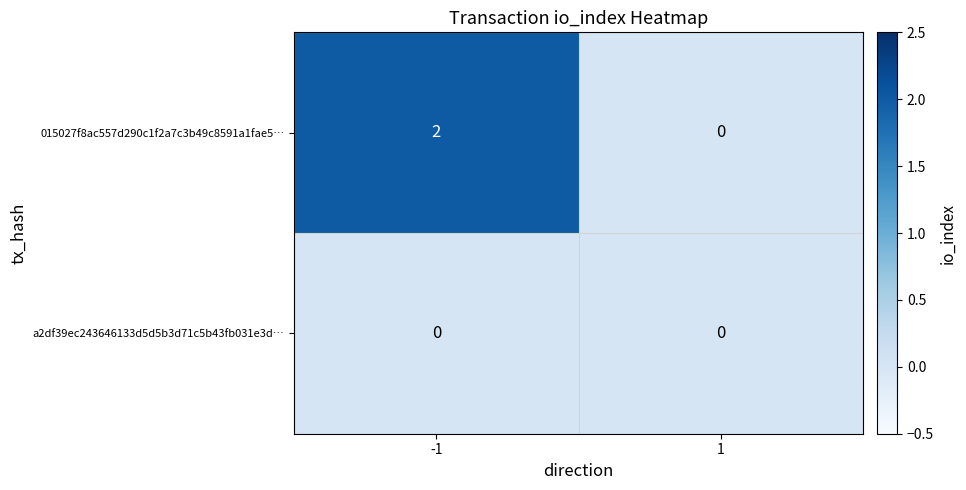

Which series changed the most between -1 and 1?

015027f8ac557d290c1f2a7c3b49c8591a1fae5…